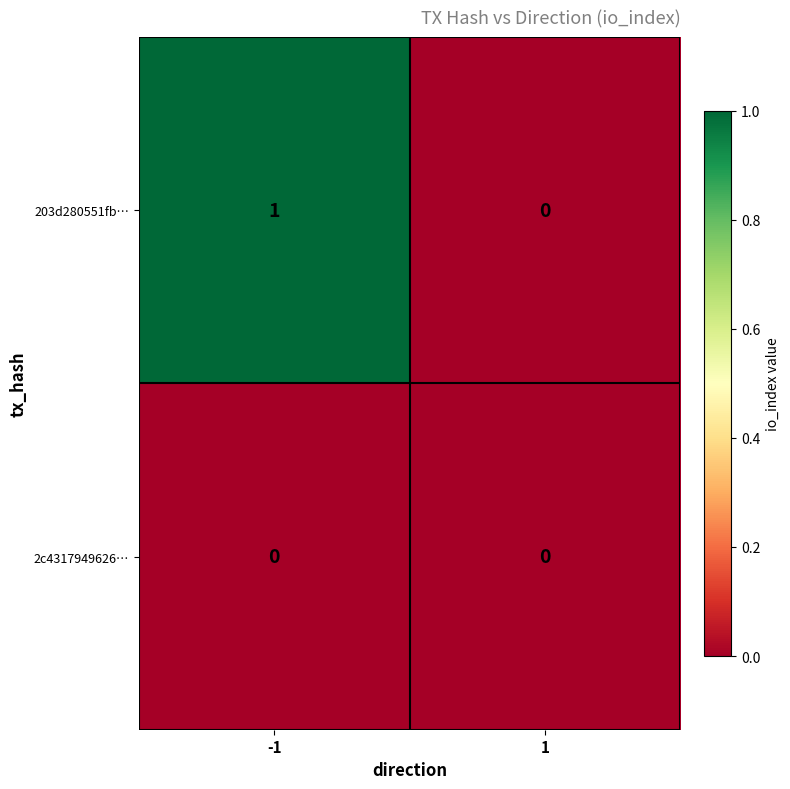

List the series in order of their peak value, highest first.

203d280551fb…, 2c4317949626…